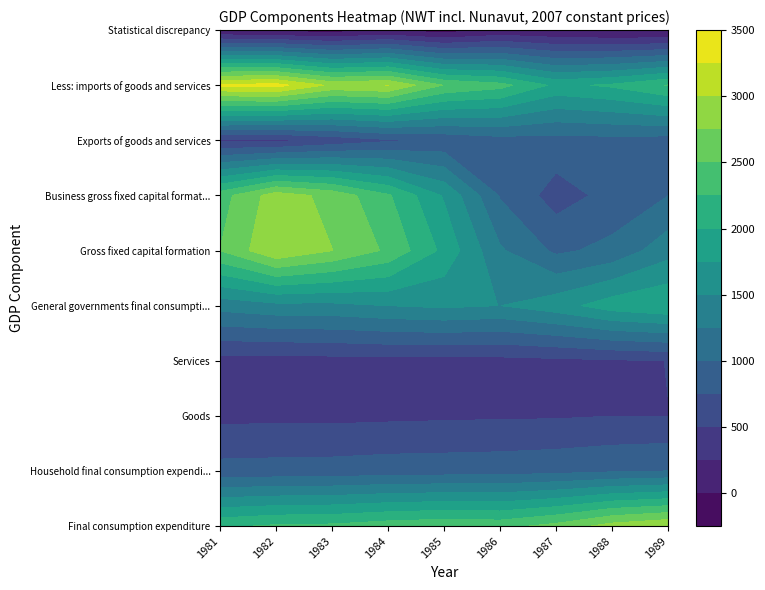

Reading right to left, list all the values displayed in this chart.

Final consumption expenditure: 2986	2856	2584	2417	2445	2394	2308	2289	2205
Household final consumption expenditure: 1003	972	927	899	888	880	855	845	838
Goods: 499	498	477	472	464	453	441	449	433
Services: 502	472	448	424	422	426	413	392	404
General governments final consumption expenditure: 1982	1880	1645	1498	1543	1500	1434	1427	1346
Gross fixed capital formation: 1399	1070	951	1282	1932	2454	2753	2976	2506
Business gross fixed capital formation: 997	826	641	978	1720	2283	2670	2880	2395
Exports of goods and services: 891	918	903	896	805	715	589	439	465
Less: imports of goods and services: 2263	2041	1937	2338	2486	3003	2940	3343	3293
Statistical discrepancy: -75	-60	-5	32	-126	-24	-124	-93	-37